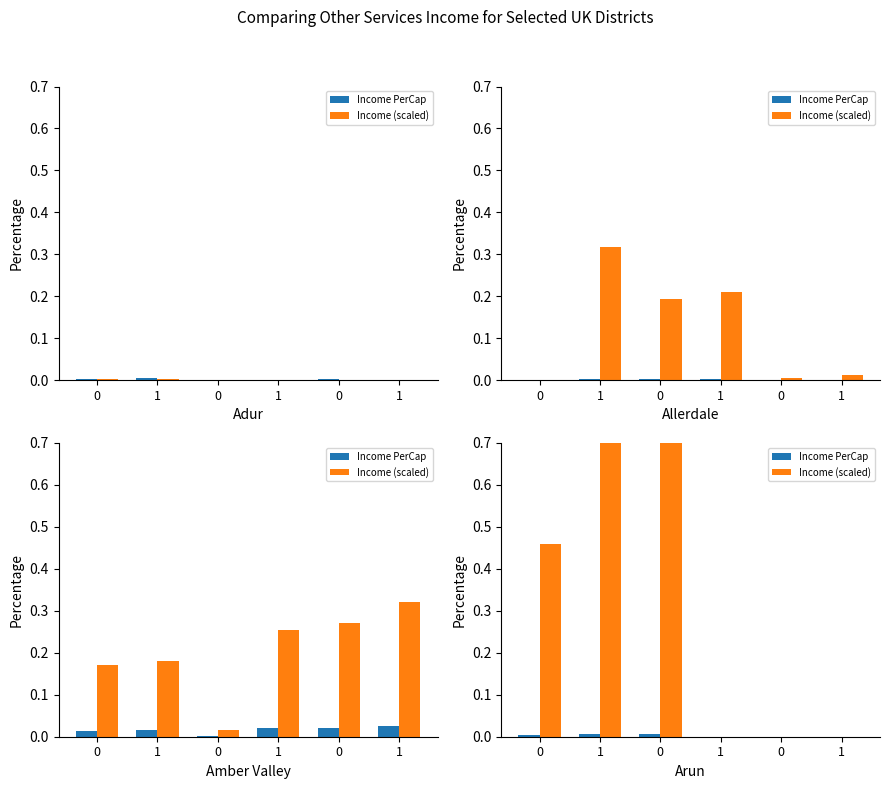

The value of Income PerCap at 0 is 0.0. True or false?

False